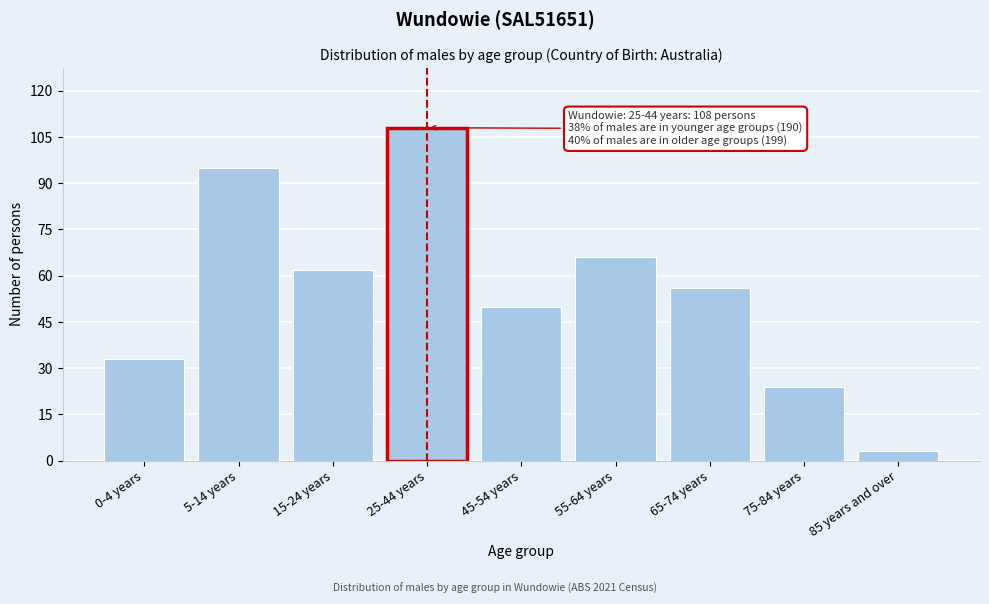

Reading left to right, extract all data points from this chart.

33	95	62	108	50	66	56	24	3